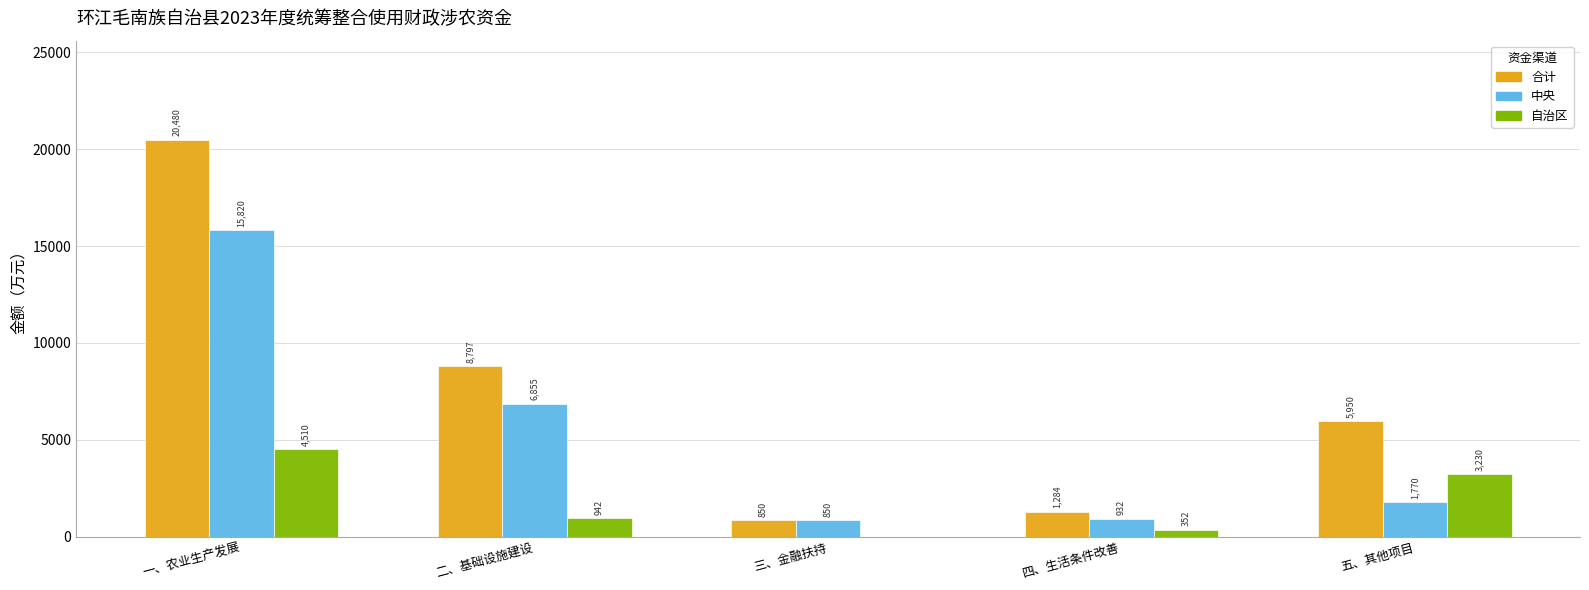

Read the 合计 value at 一、农业生产发展.

20480.1